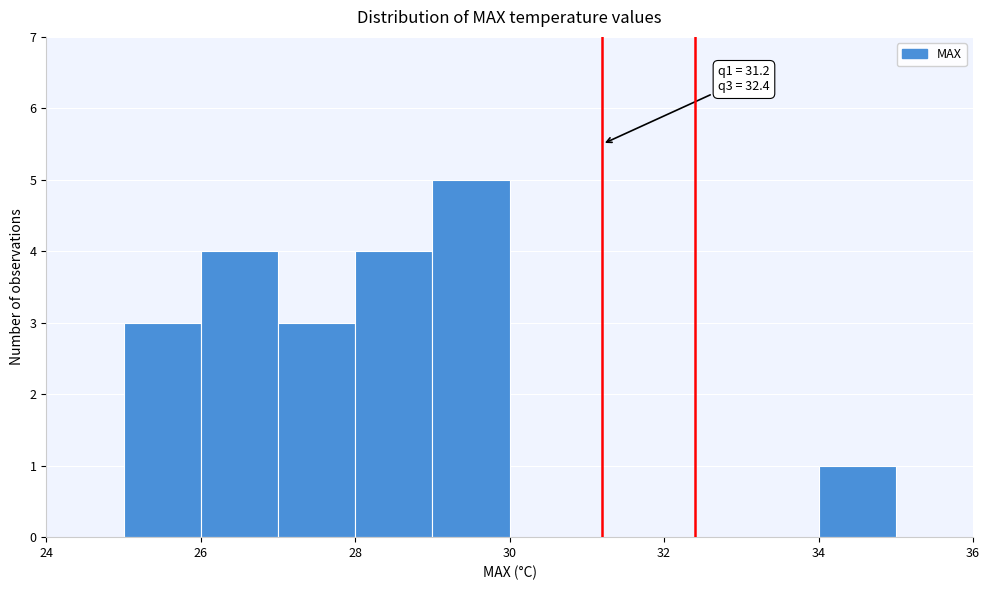

Which range on the x-axis has the tallest bar?

29 to 30